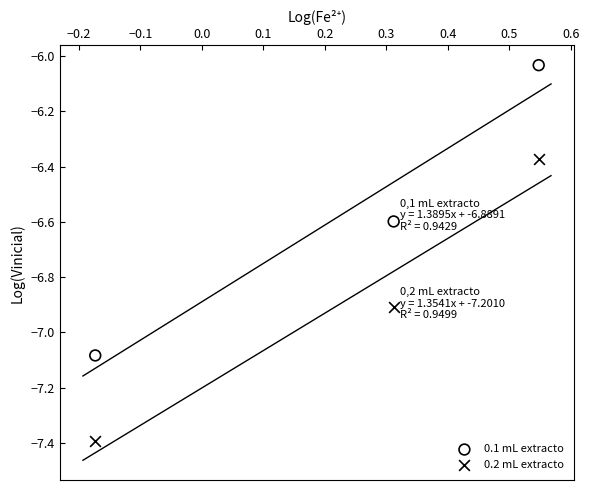

Which series reaches the maximum Y coordinate?

0.1 mL extracto